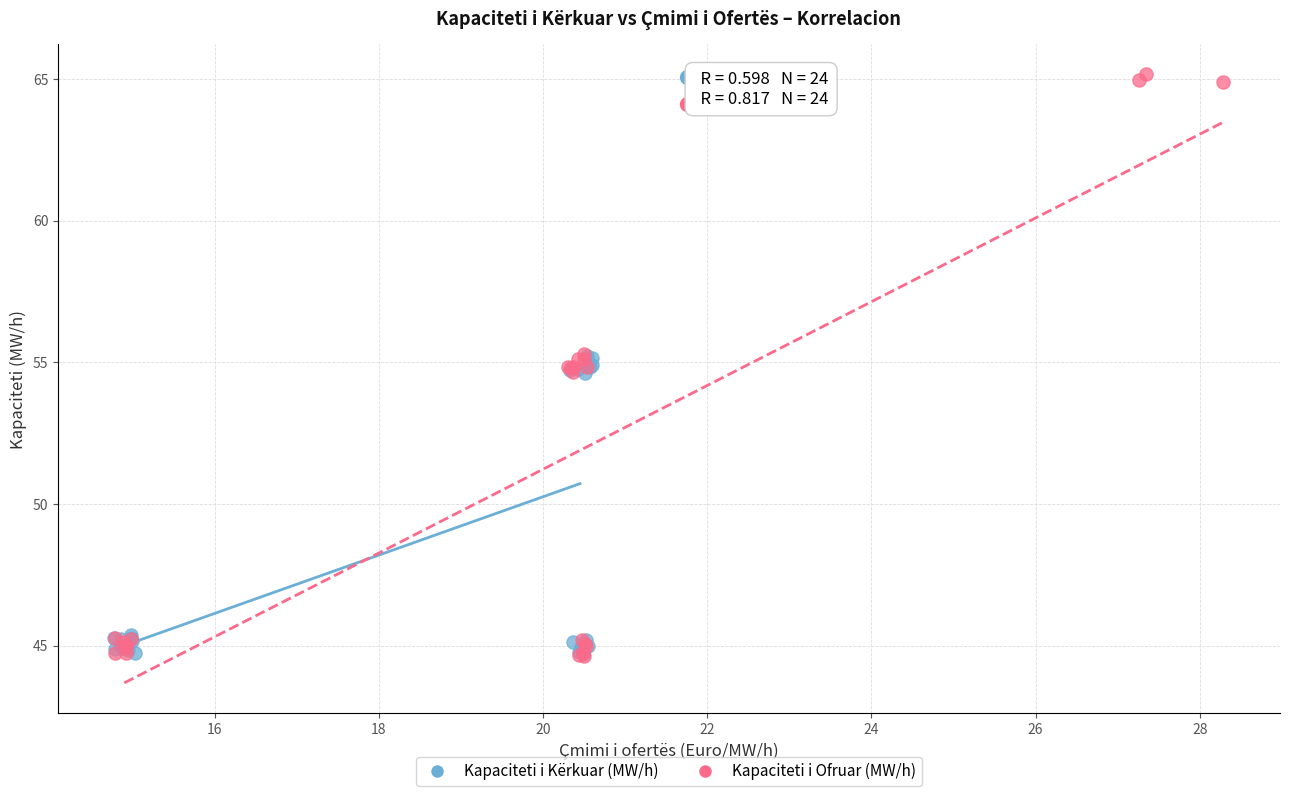

Which series contains the highest Y value?

Kapaciteti i Ofruar (MW/h)